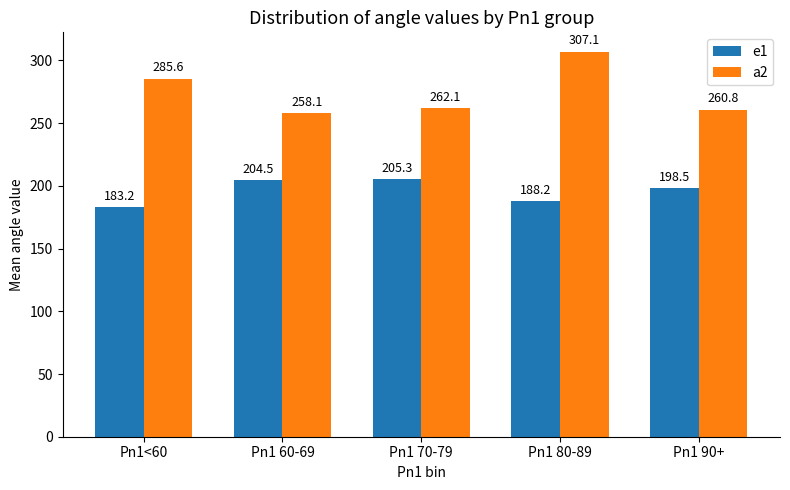

What is the difference between the maximum and minimum values in the a2 series?

49.0